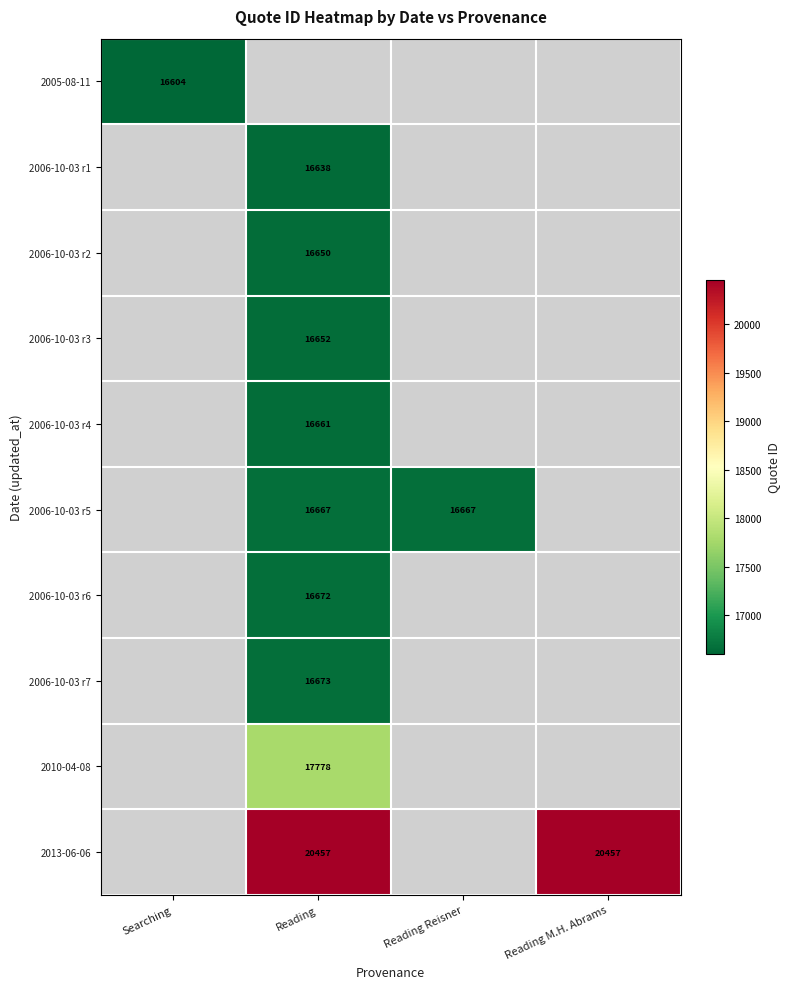

The value of 2006-10-03 r5 at Reading Reisner is 16667. True or false?

True